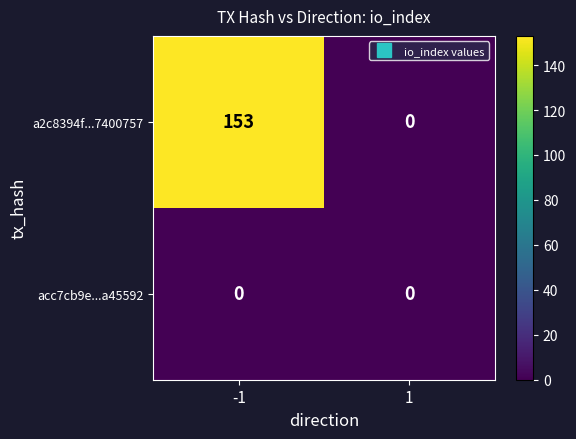

List the series in order of their peak value, lowest first.

acc7cb9e...a45592, a2c8394f...7400757